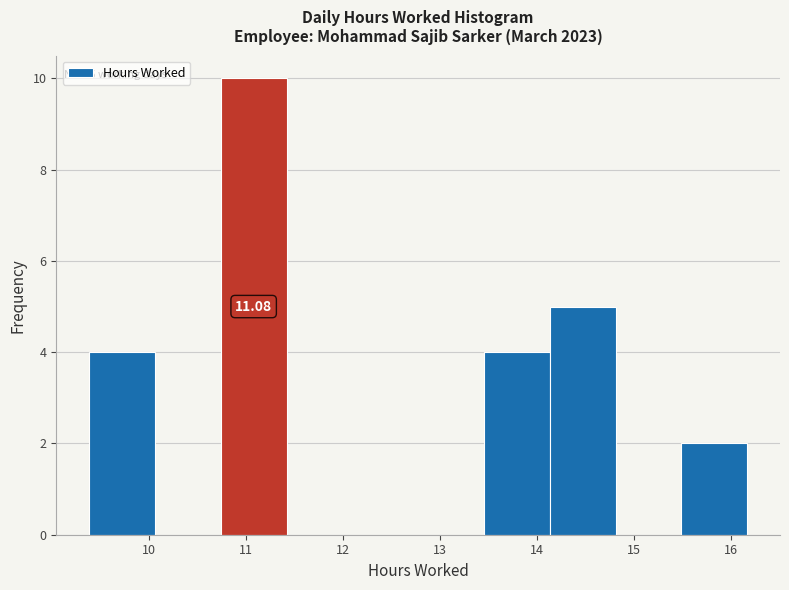

Over which range of the x-axis is the bar tallest?

10.7 to 11.4